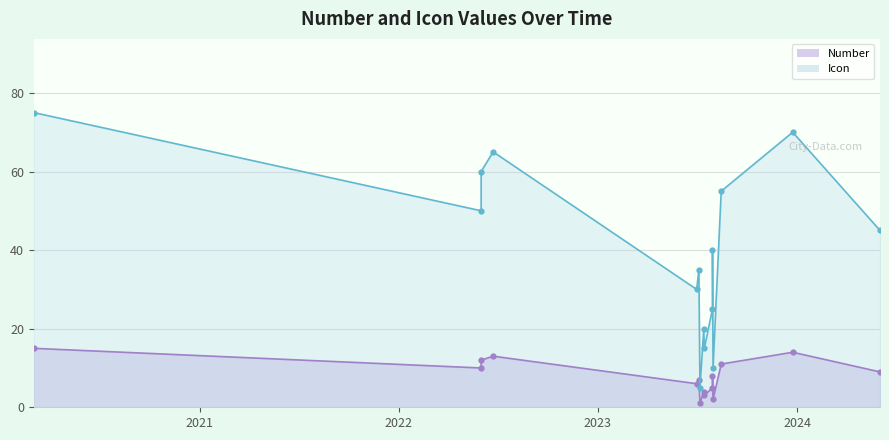

Between 2023-07-01 and 2023-07-05, which series saw the biggest shift?

Icon